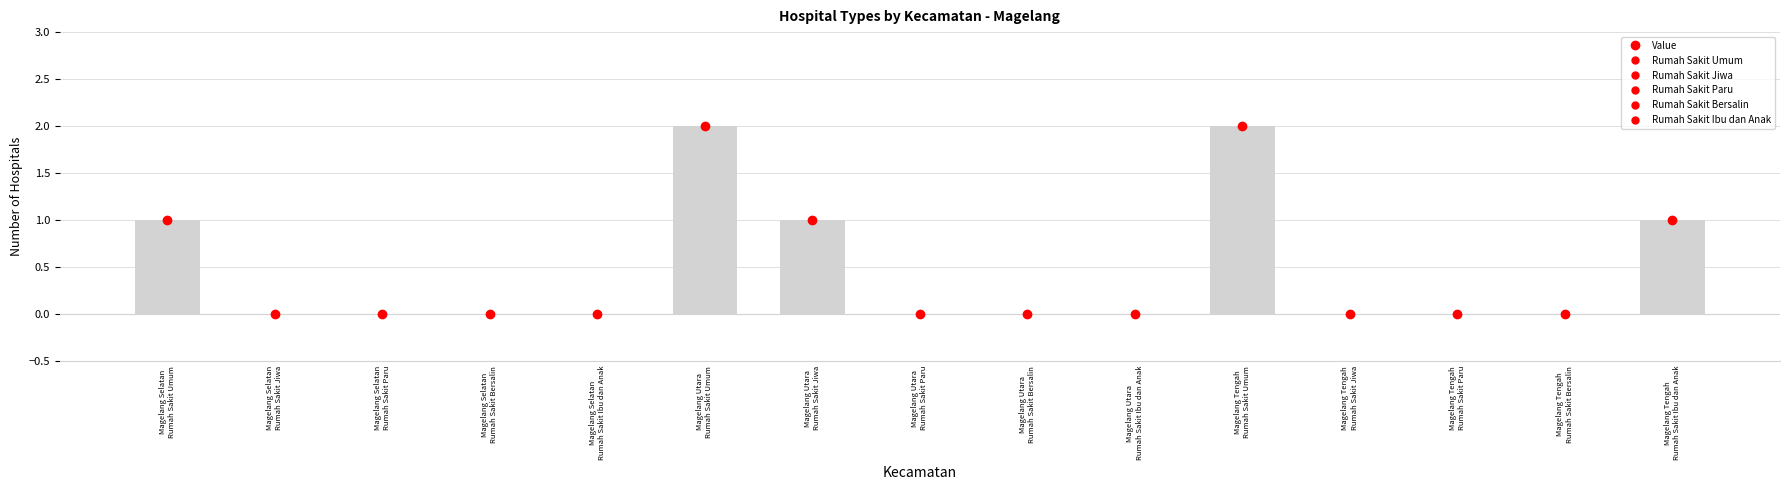

How many distinct data groups are displayed?

1